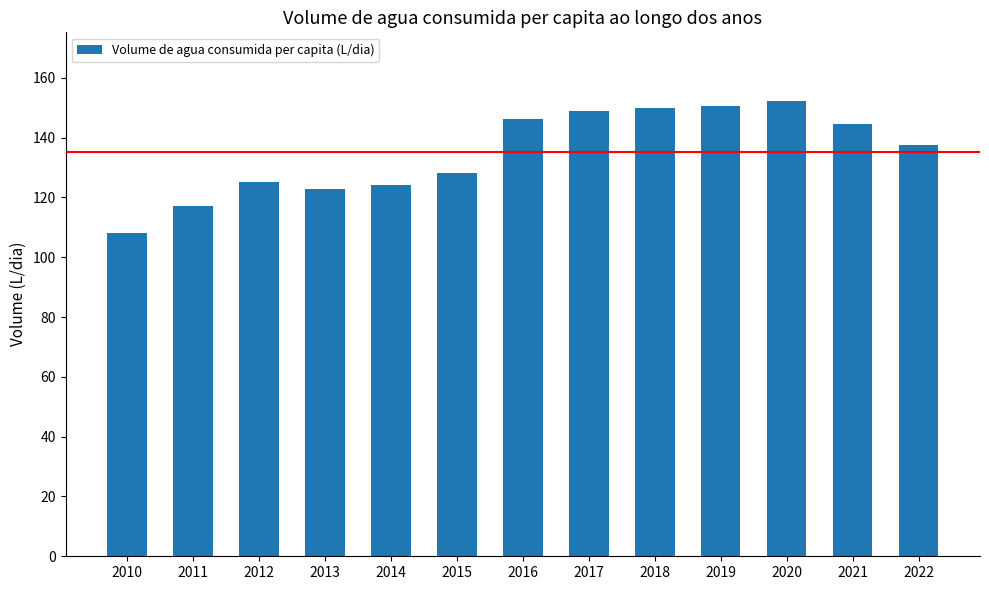

What is the smallest value displayed?

108.0